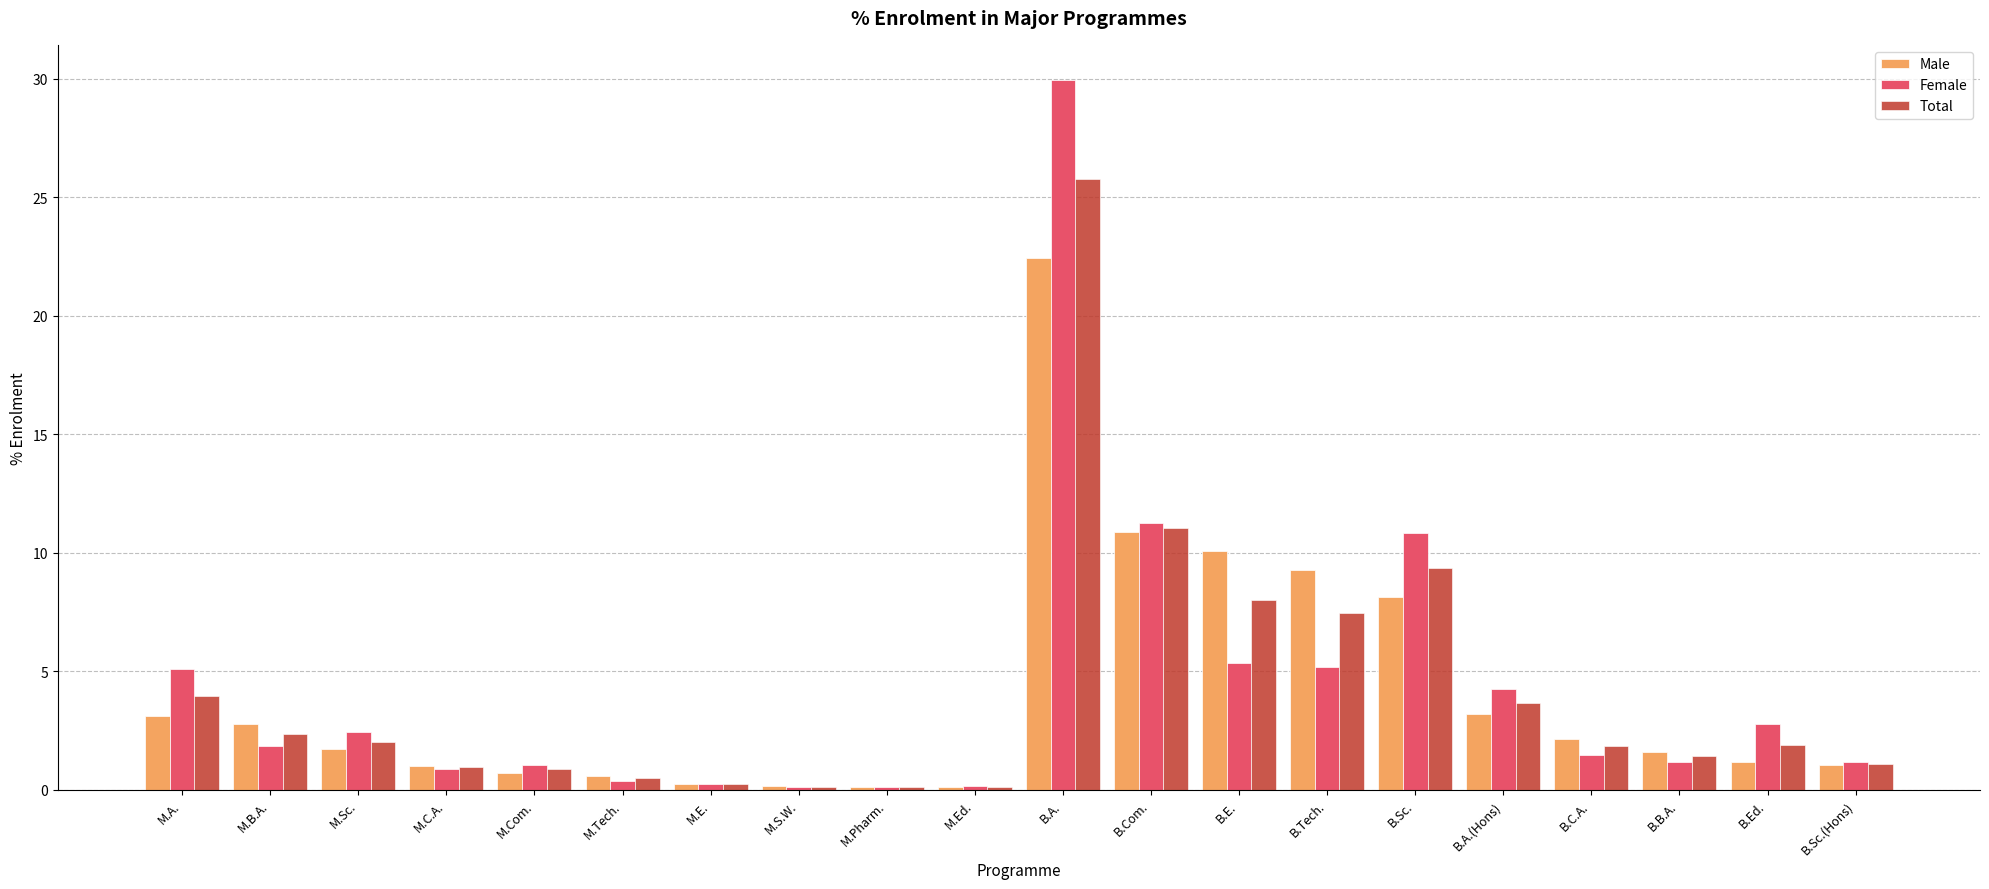

List the series in order of their peak value, highest first.

Female, Total, Male